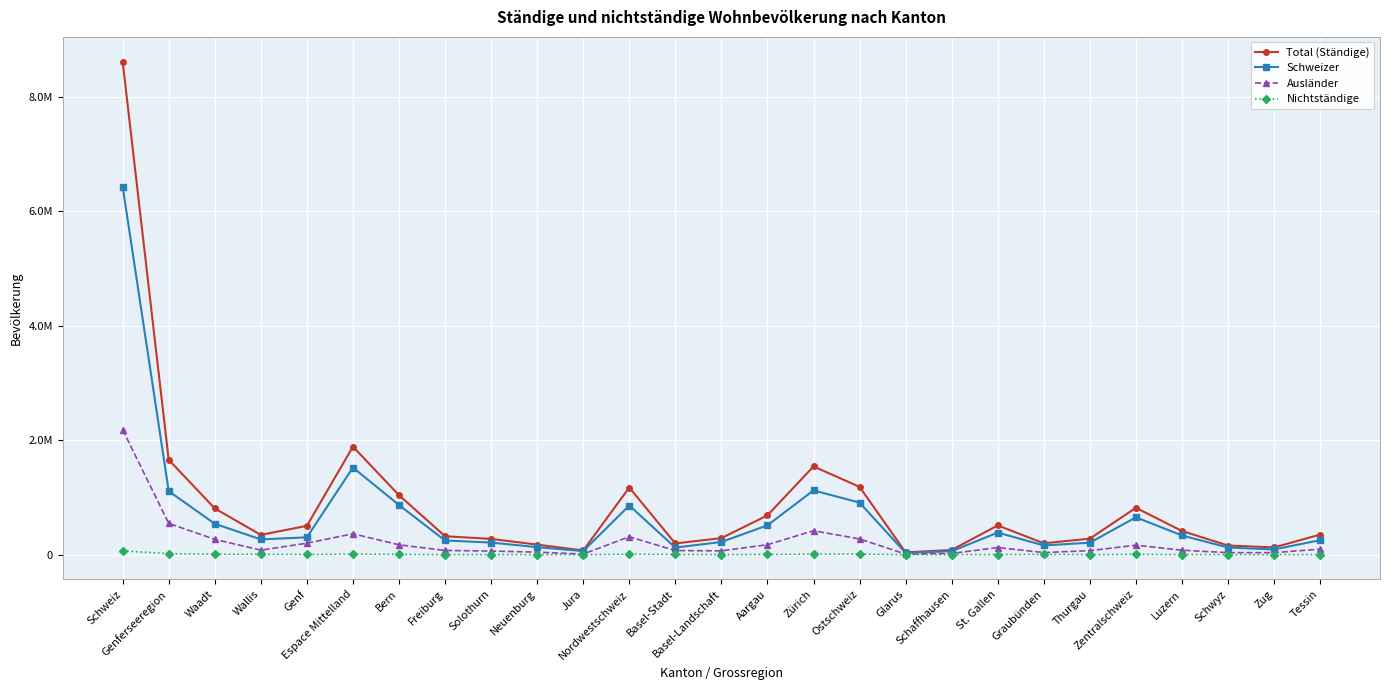

True or false: Total (Ständige) and Schweizer intersect in this chart.

False